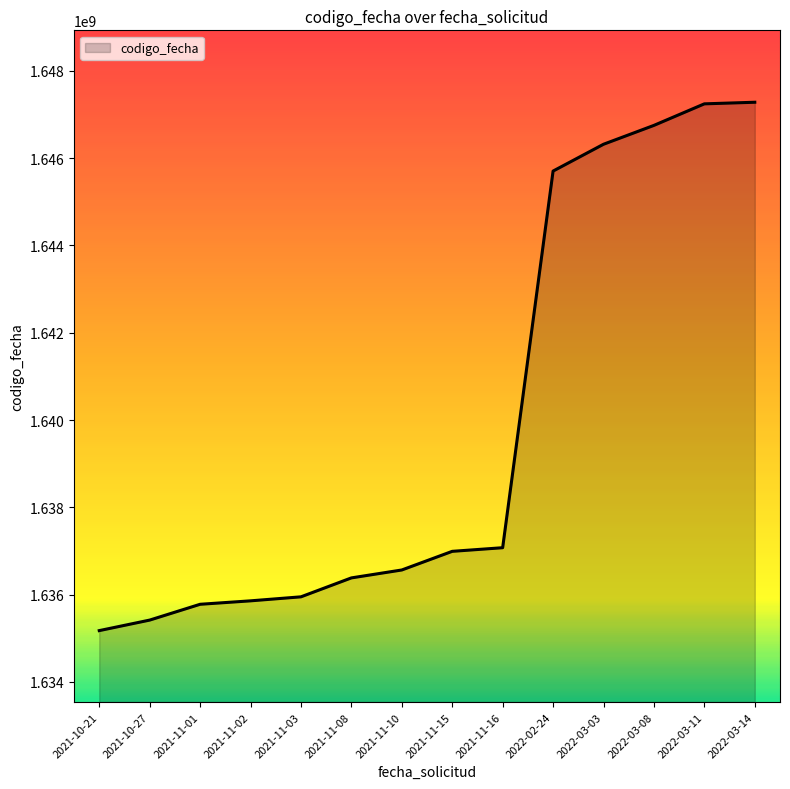

True or false: the data shows 1647243036 at 2022-03-11.

True